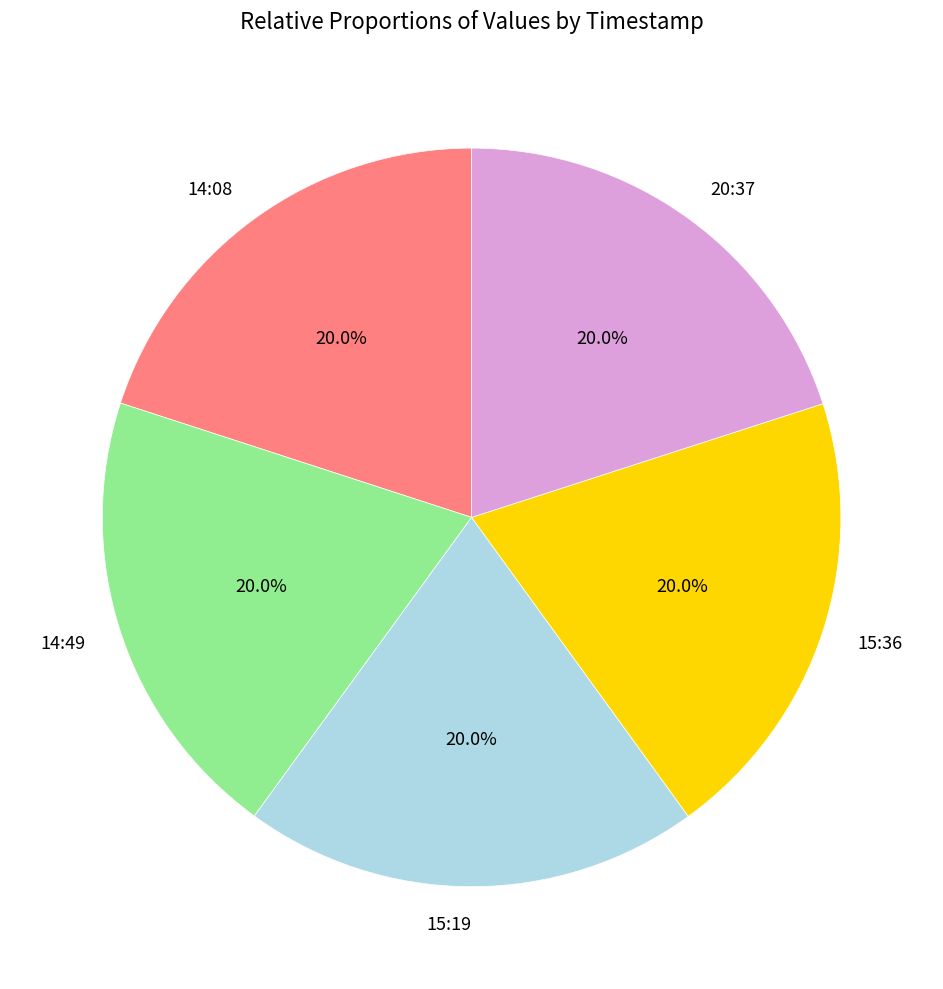

Is there a majority slice in this chart?

No